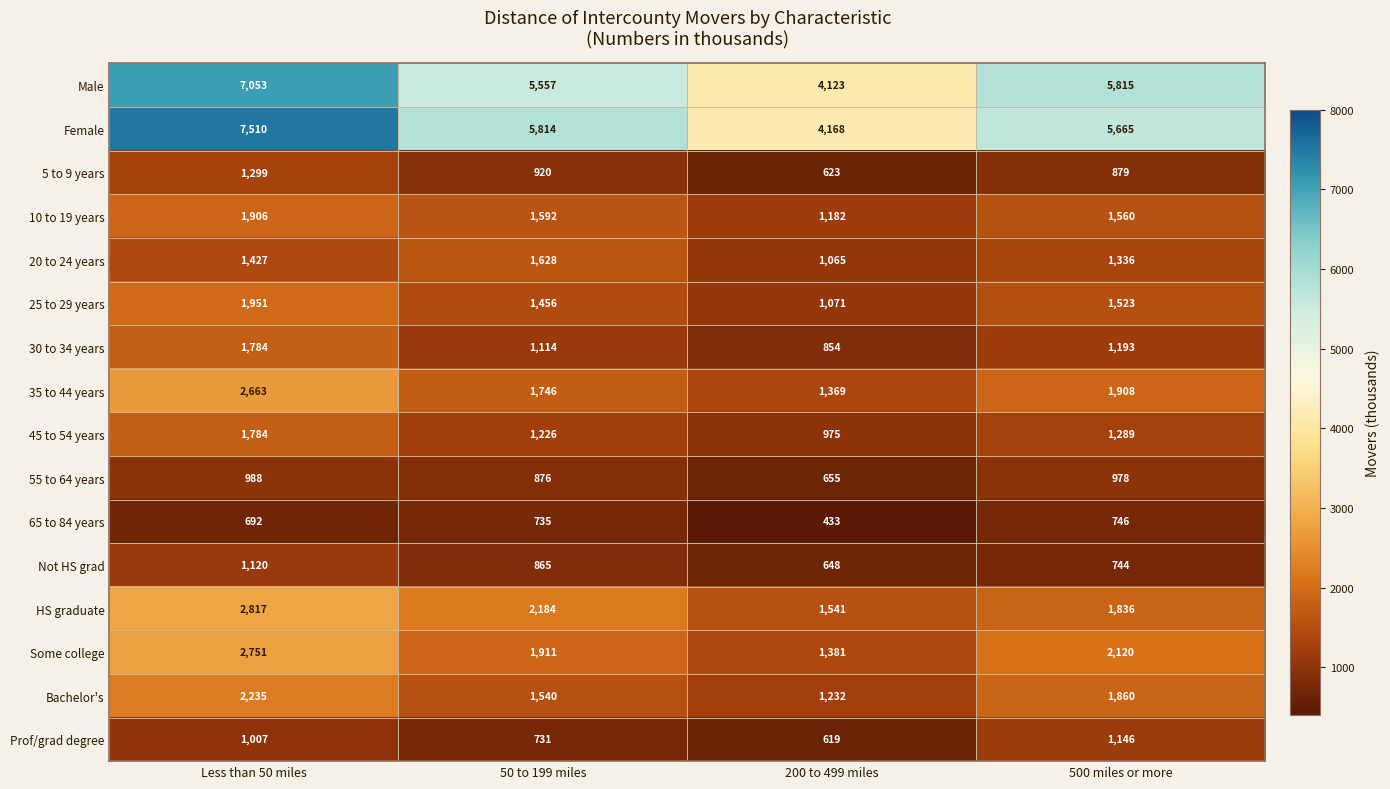

The value of Some college at 500 miles or more is 3641. True or false?

False